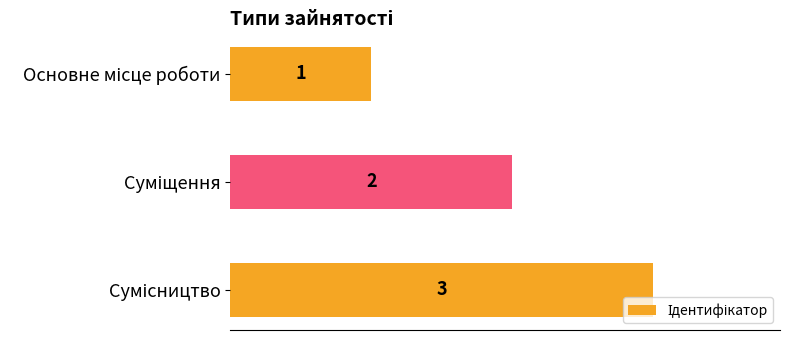

What is the value of the 2nd bar from the top?

2